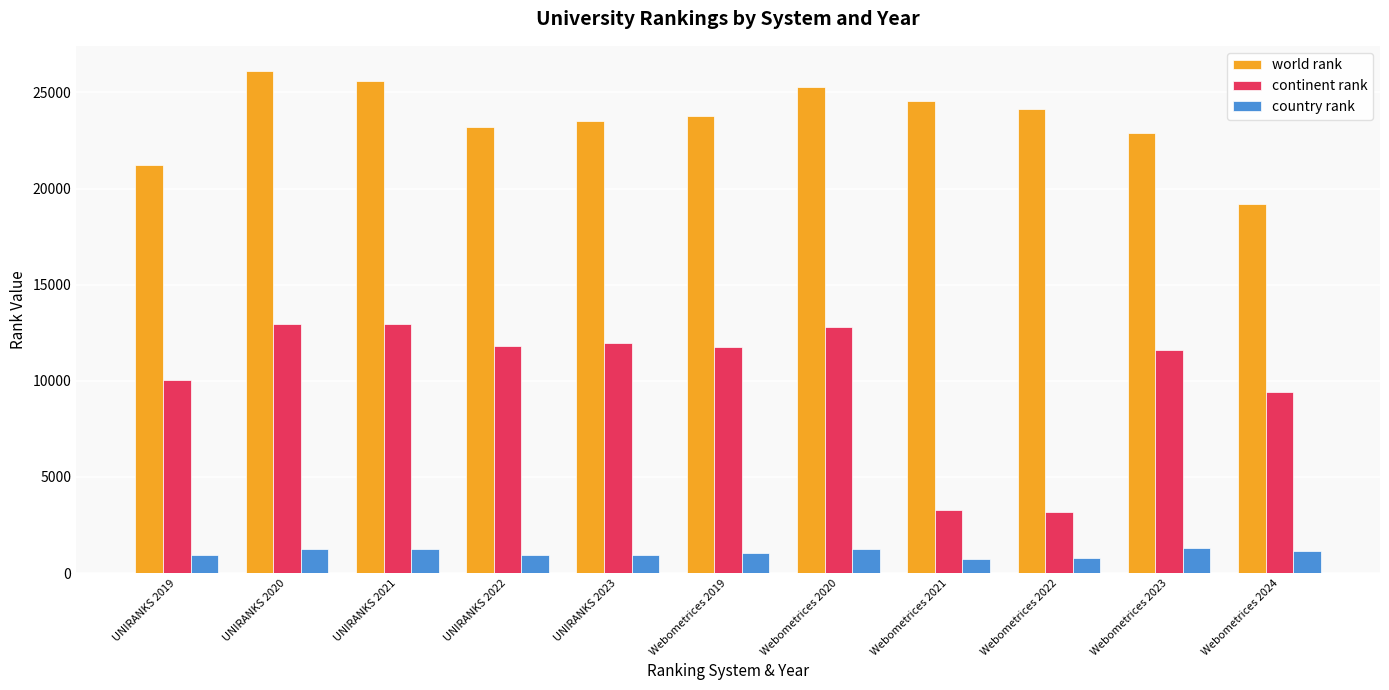

Rank the series at Webometrices 2019 from highest to lowest value.

world rank, continent rank, country rank